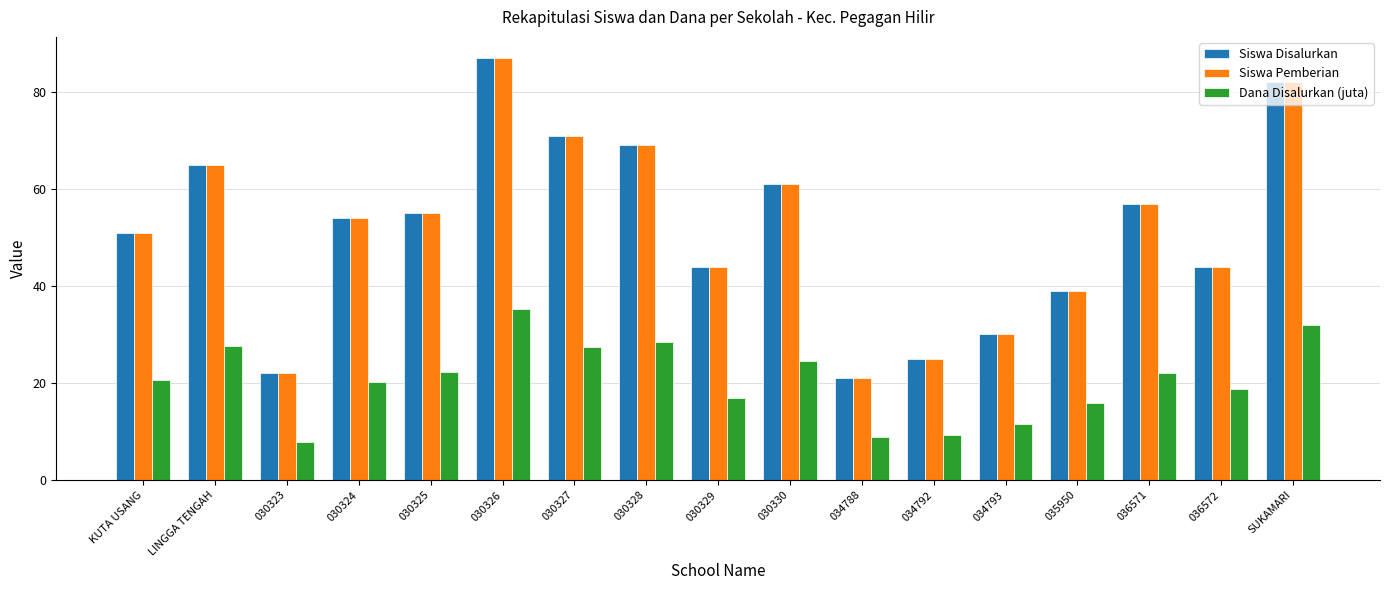

Is it true that Siswa Disalurkan equals 23.9 at 030326?

False